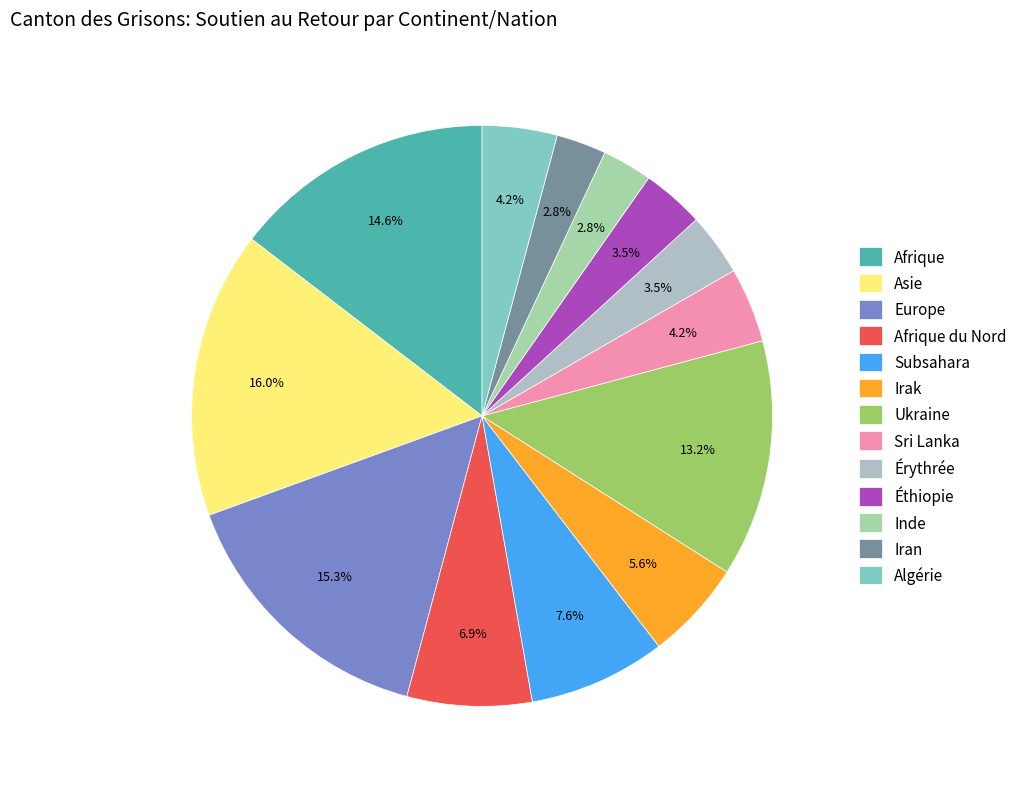

Is Érythrée the majority of the pie?

No